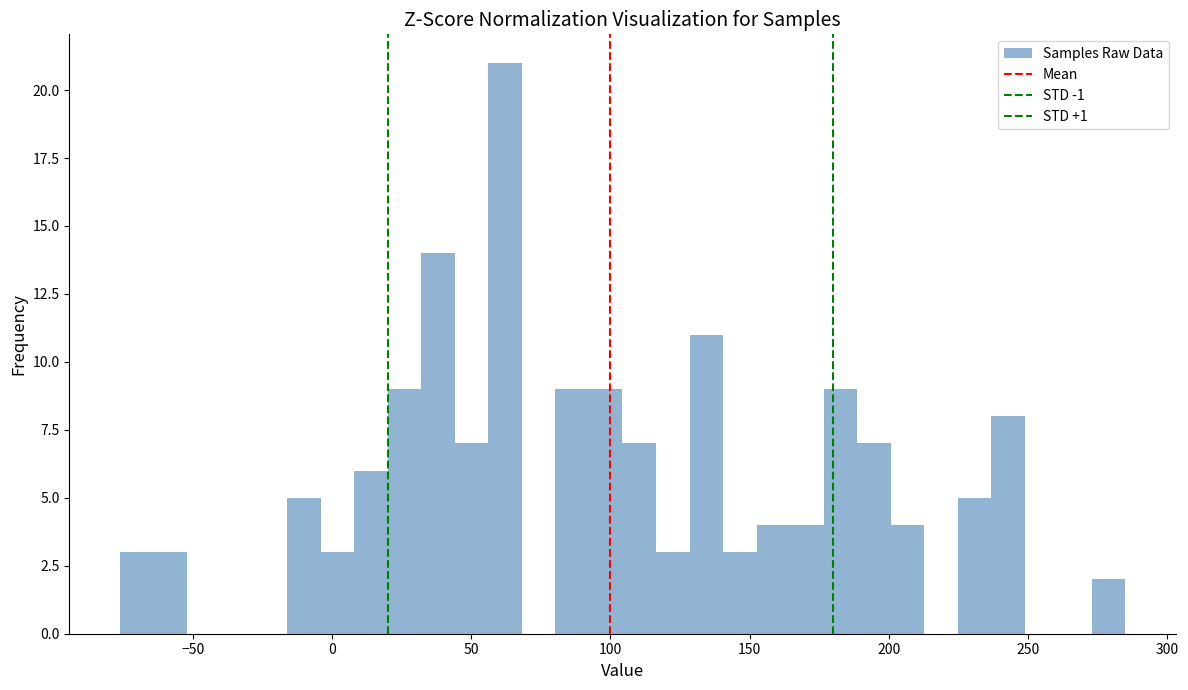

Read against the x-axis, roughly where is the centre of the tallest bar?

60